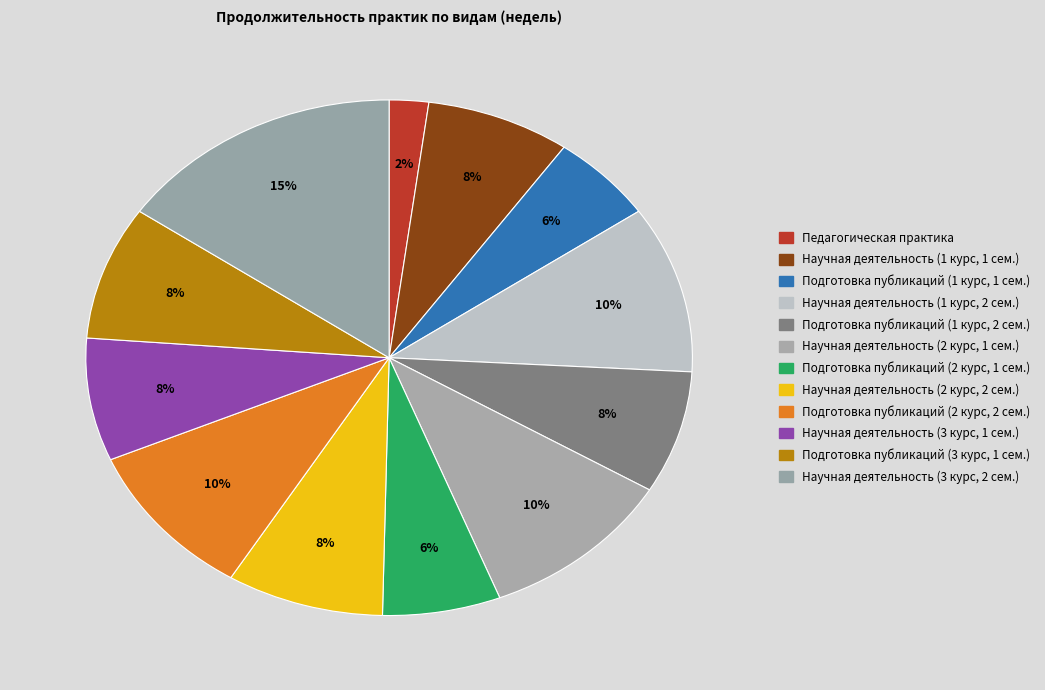

How many slices are in this pie chart?

12